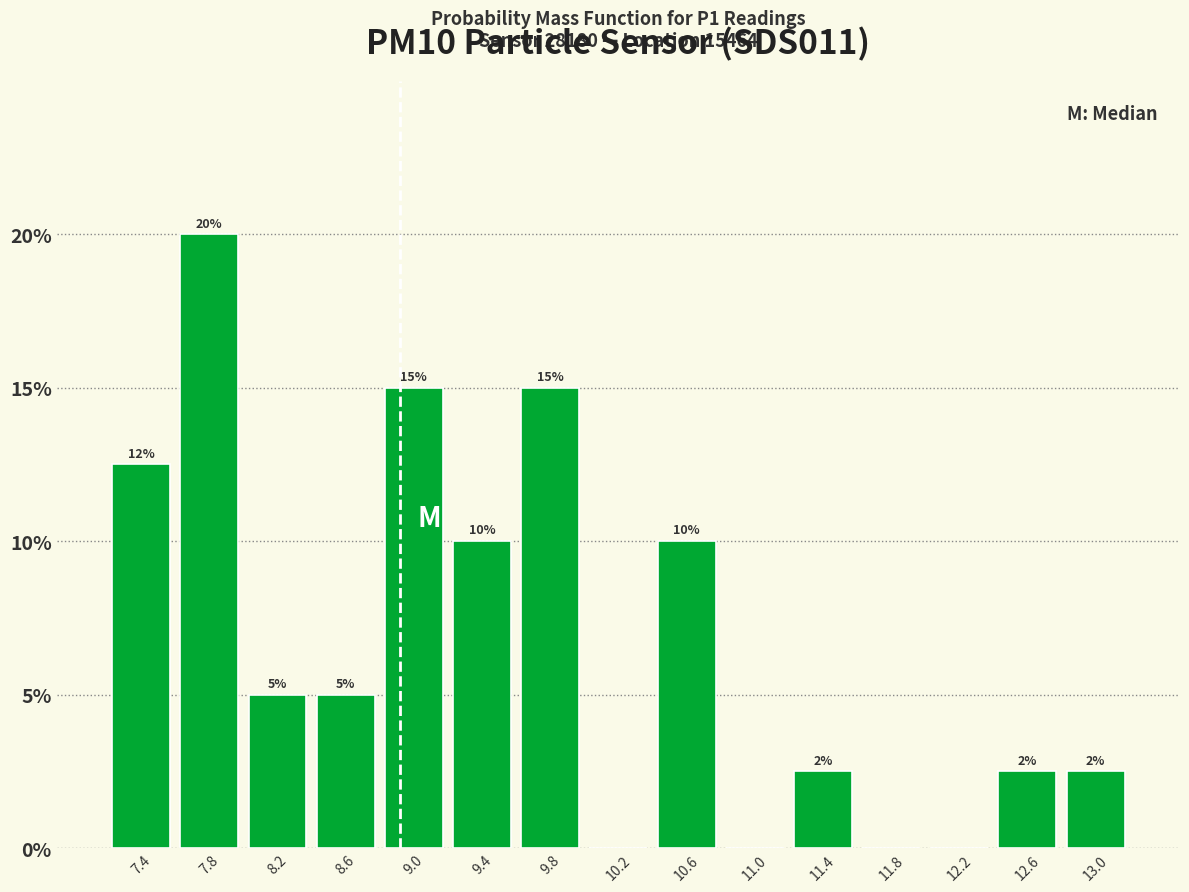

Which range on the x-axis has the tallest bar?

7.55 to 7.95